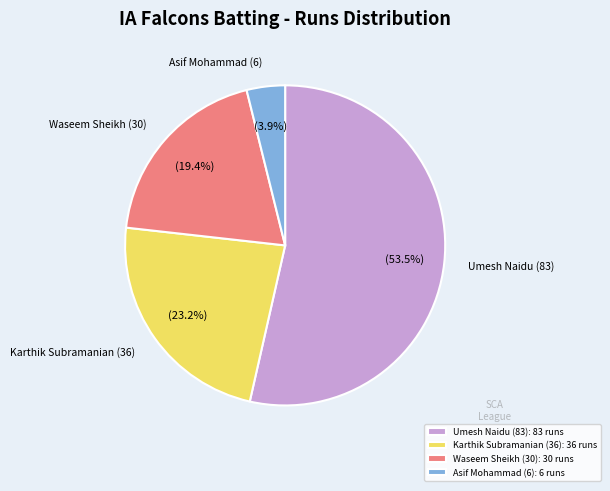

What is the largest slice in the pie chart?

Umesh Naidu (83): 83 runs